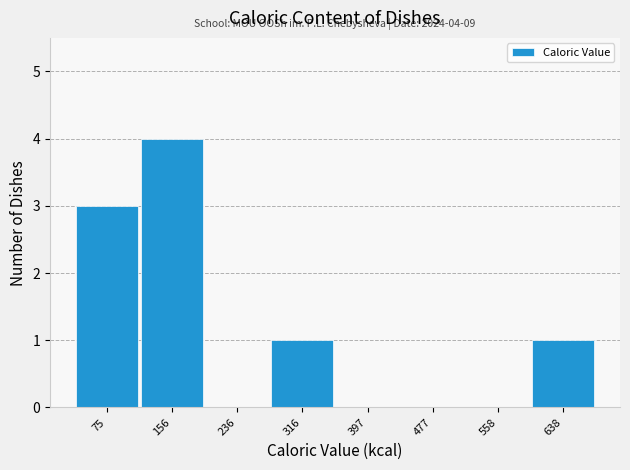

Which range on the x-axis has the tallest bar?

120 to 200